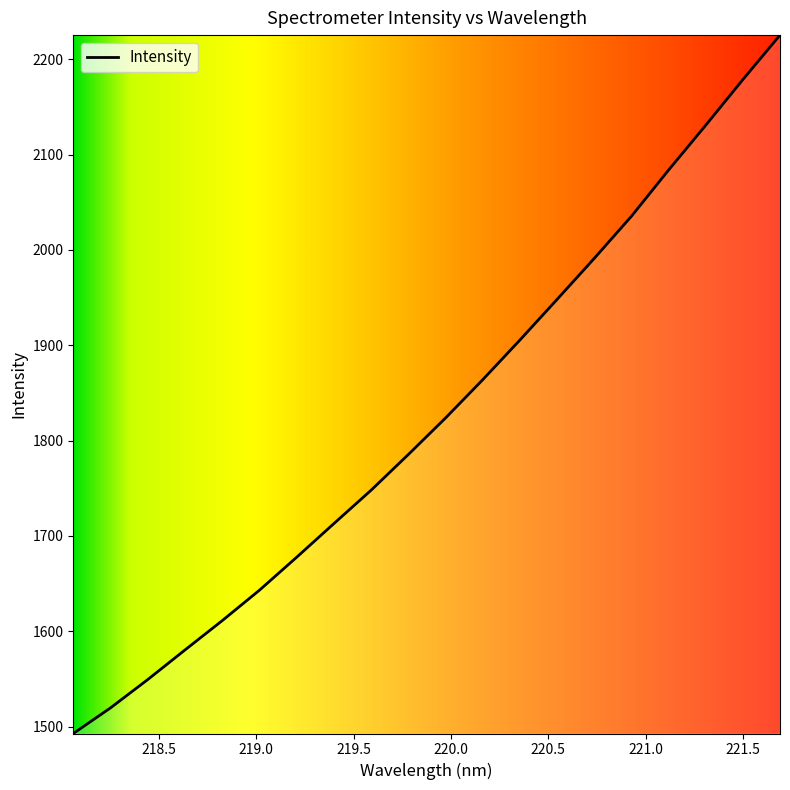

What is the minimum value shown in the chart?

1492.7